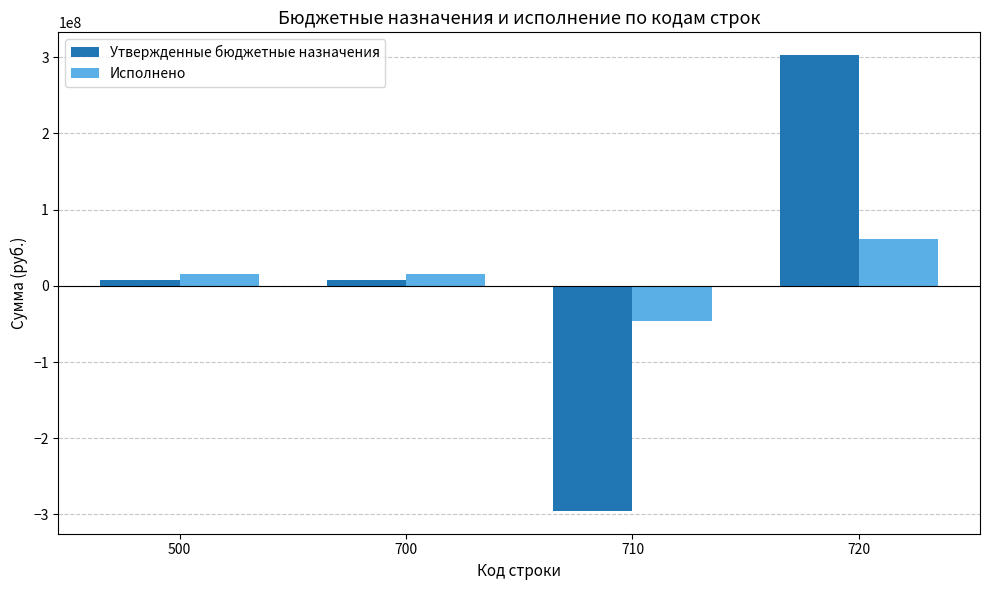

Which series has the widest spread of values?

Утвержденные бюджетные назначения